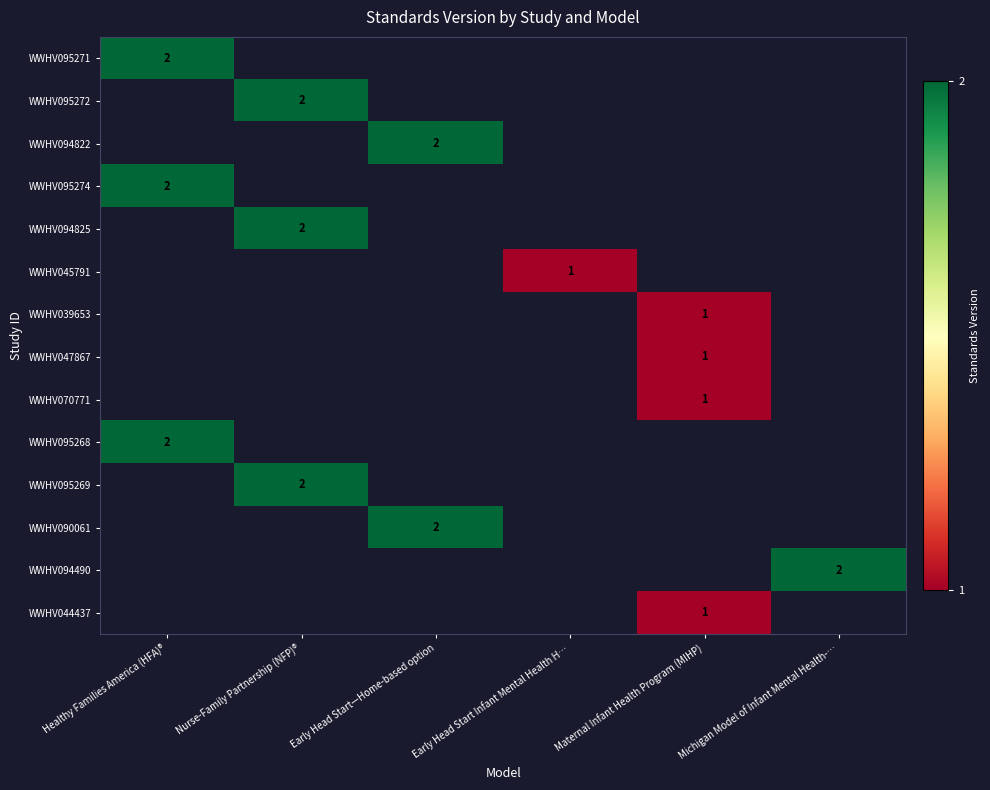

The WWHV094822 series shows 2 at Early Head Start—Home-based option. True or false?

True